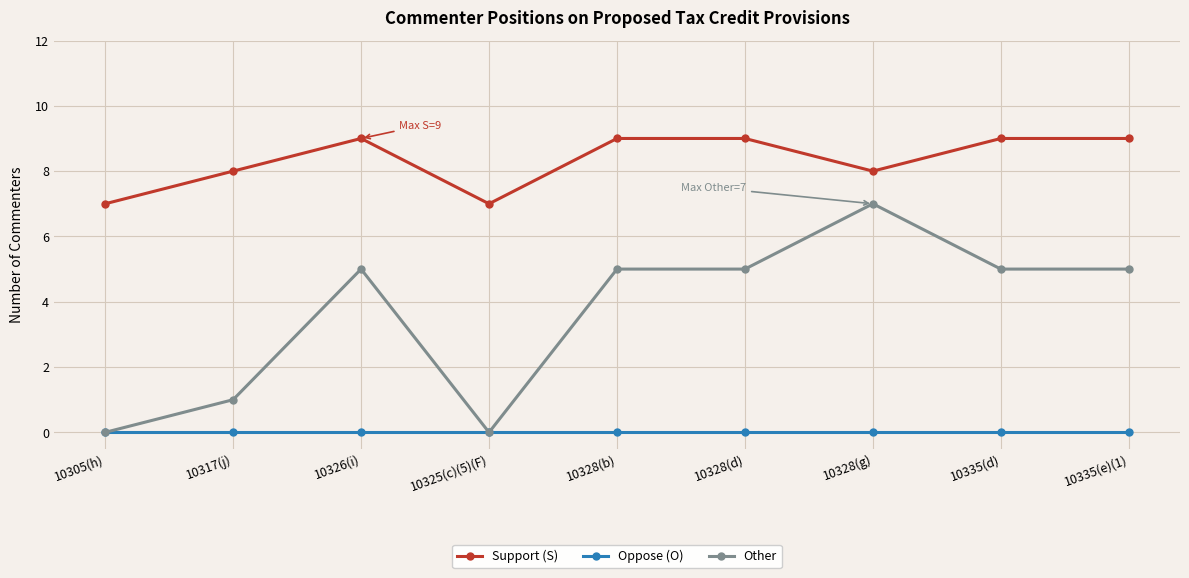

List the series in order of their peak value, lowest first.

Oppose (O), Other, Support (S)